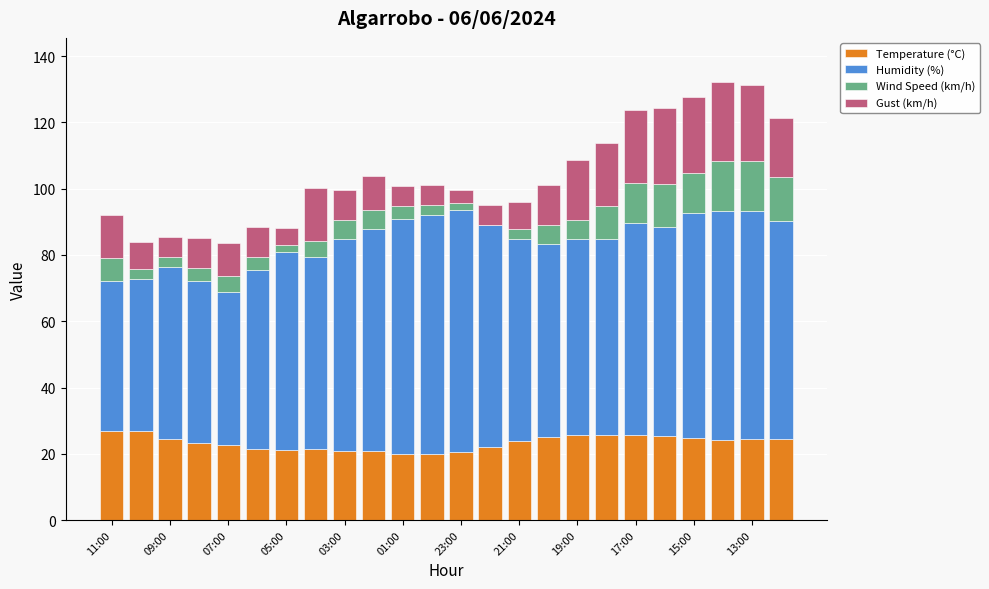

What is the sum of all Temperature (°C) values?

561.5